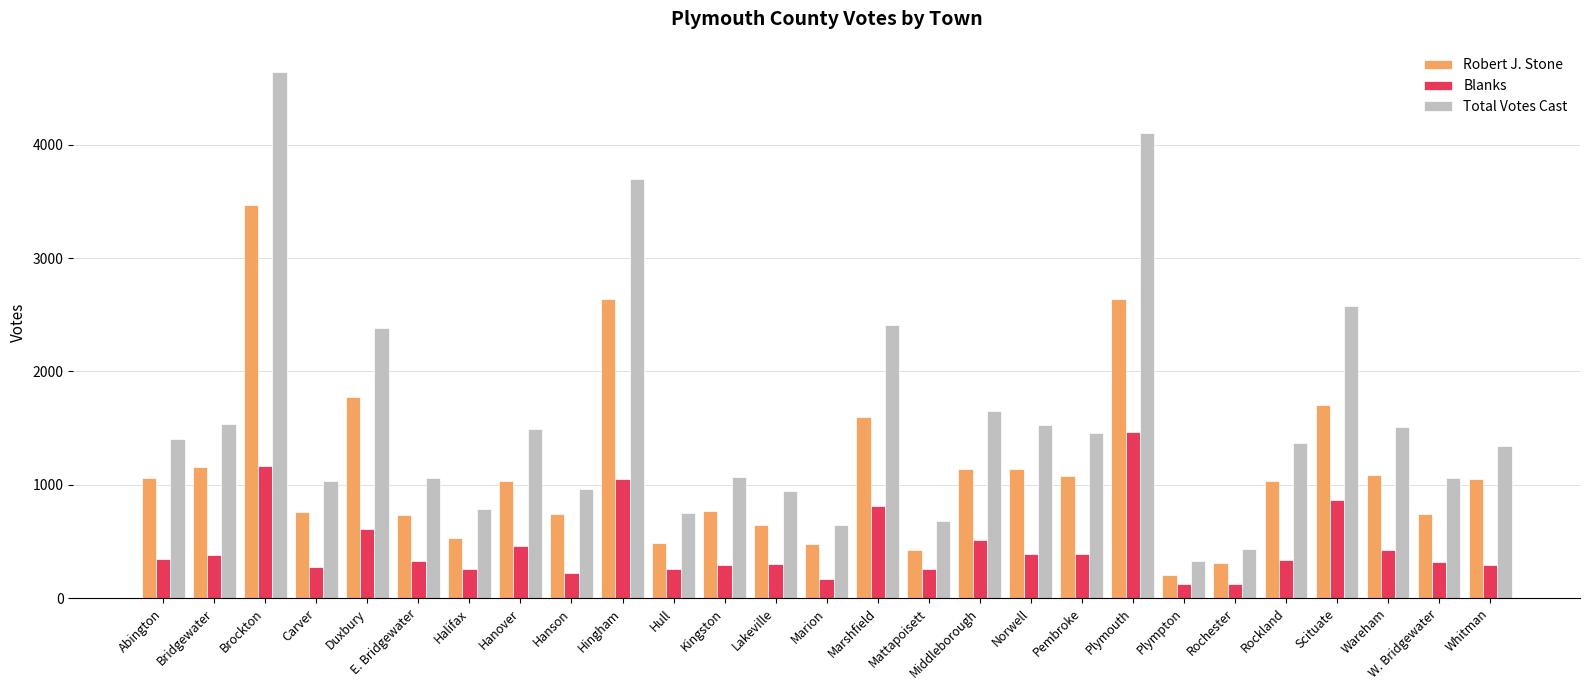

Which series changed the most between Hingham and Middleborough?

Total Votes Cast